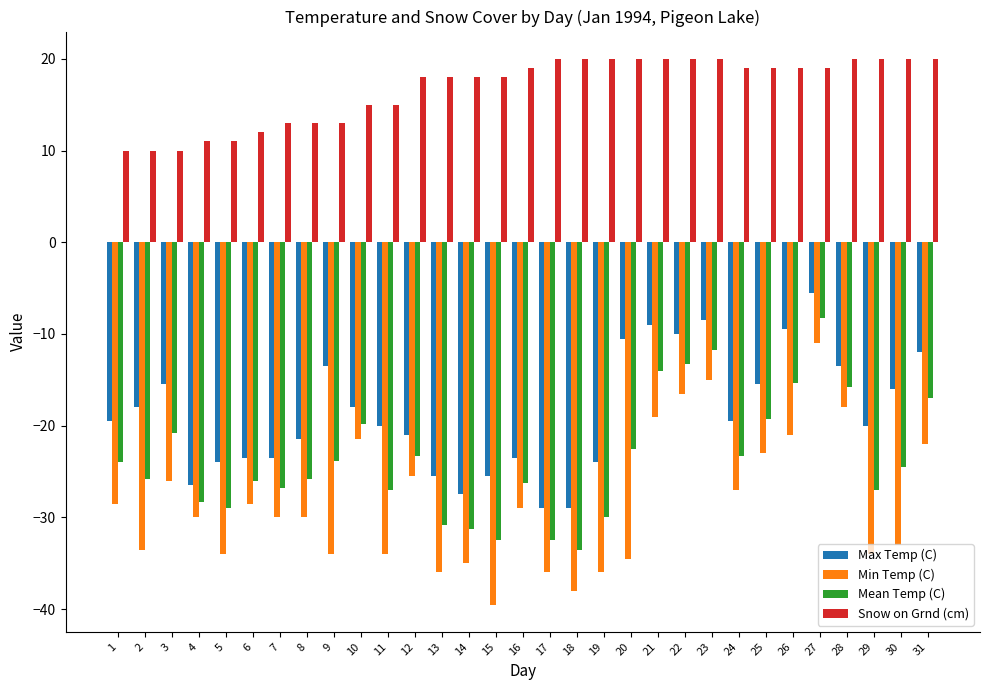

What are all the series names shown in the legend?

Max Temp (C), Min Temp (C), Mean Temp (C), Snow on Grnd (cm)